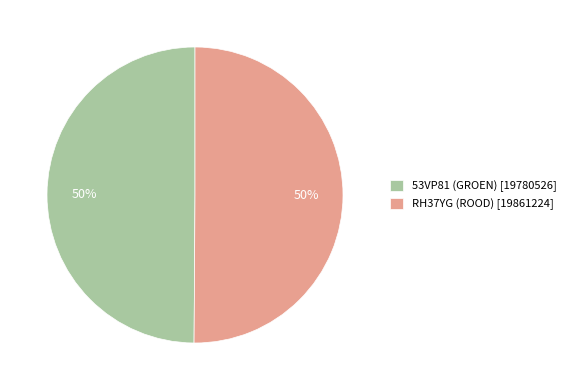

Approximately how many times larger is the value at 53VP81 (GROEN) [19780526] compared to RH37YG (ROOD) [19861224]?

1.0